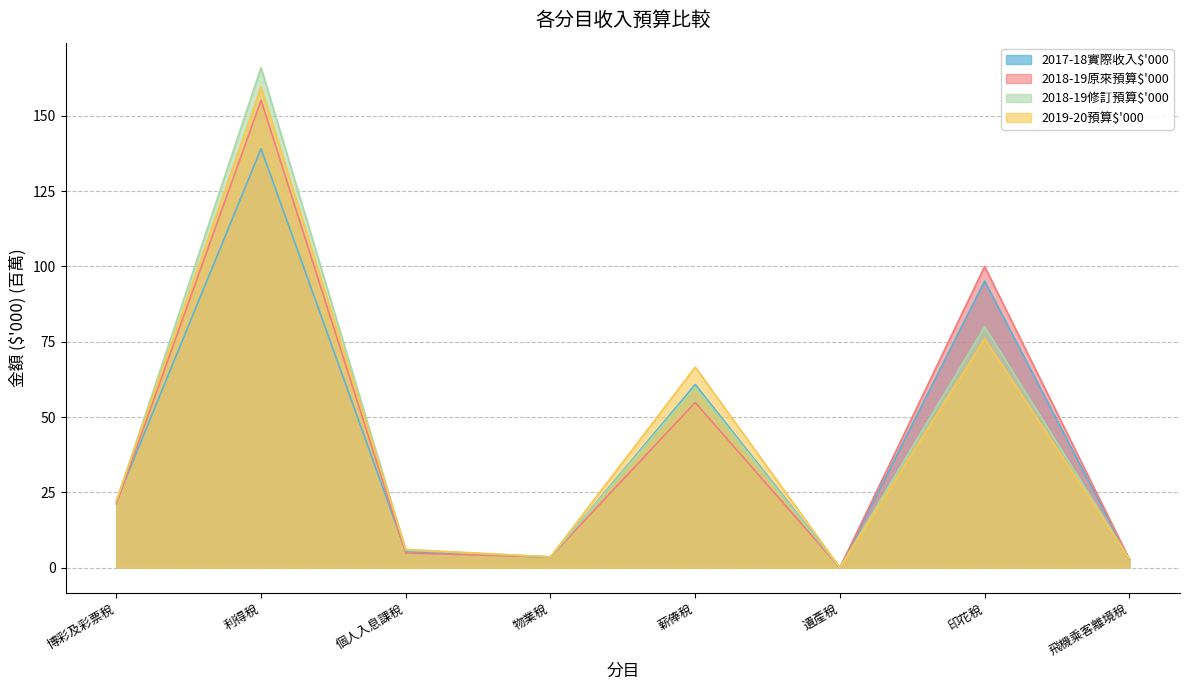

Count the number of data series in this chart.

4